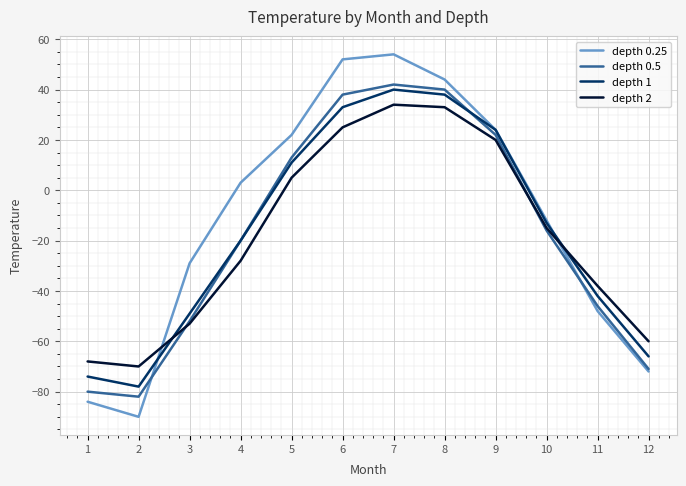

True or false: depth 2 has a value of -42 at 2.

False